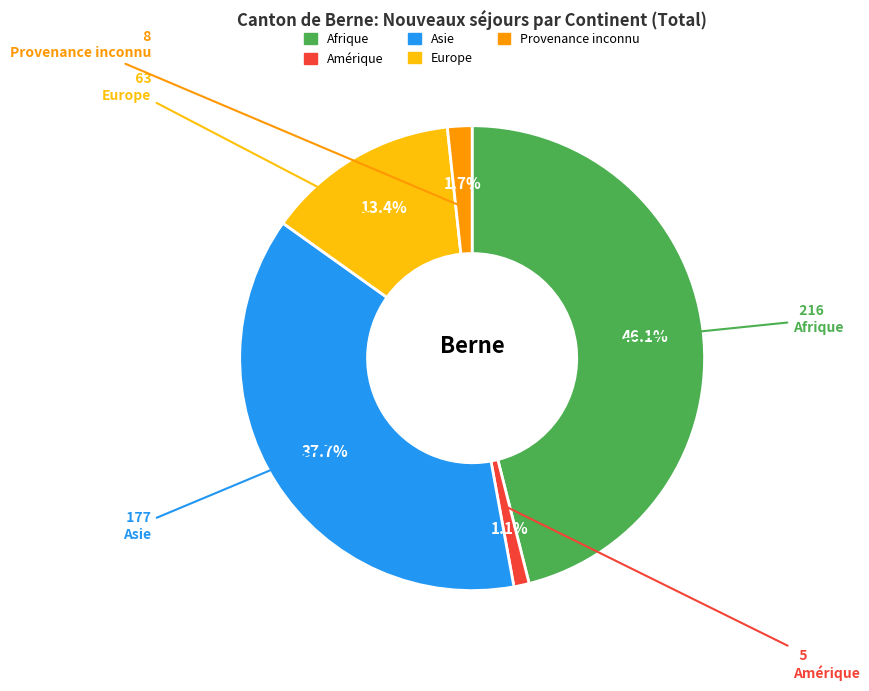

Is there any slice that represents more than half of the pie?

No